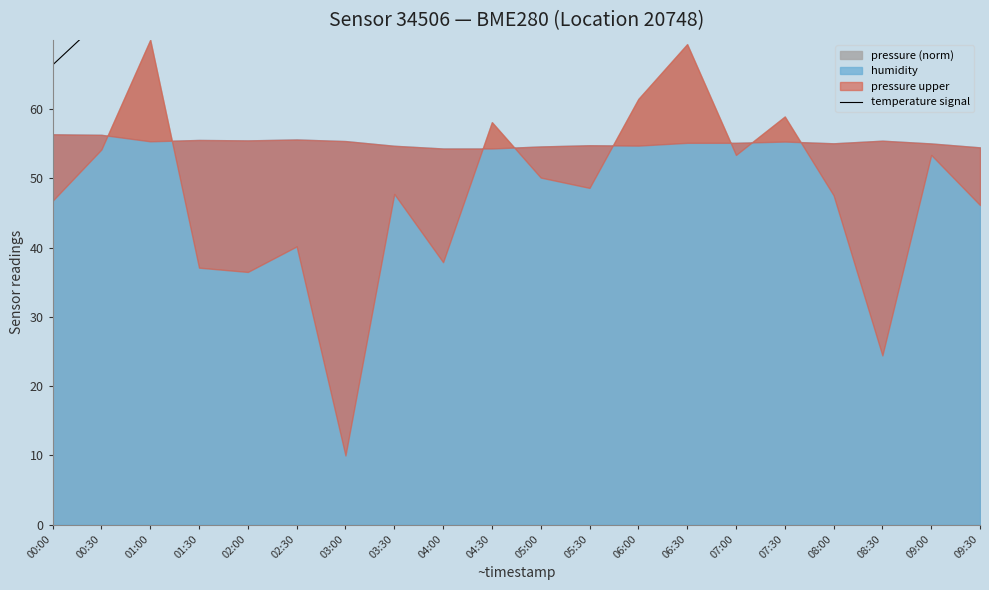

What is the change in value from 00:30 to 01:30?

+5.9